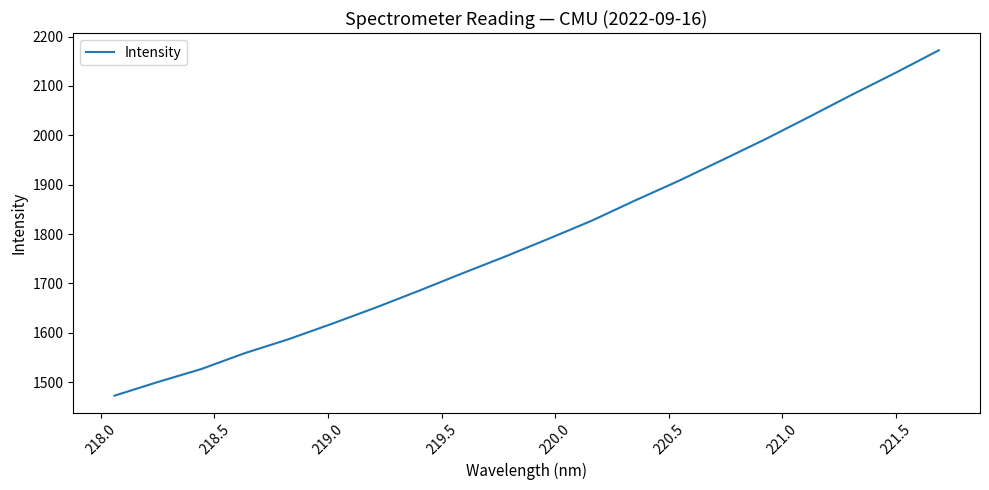

What is the minimum value shown in the chart?

1472.7